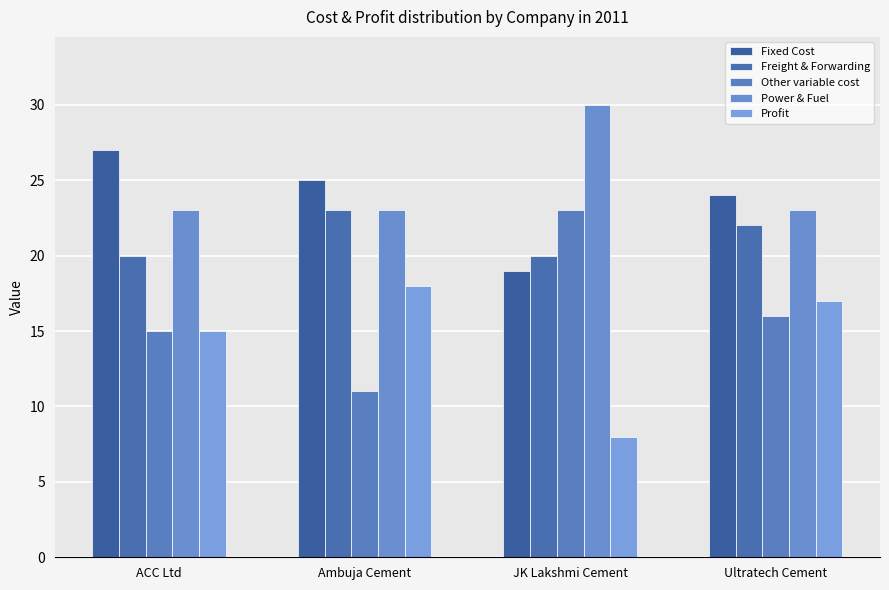

What is the minimum value shown in the chart?

8